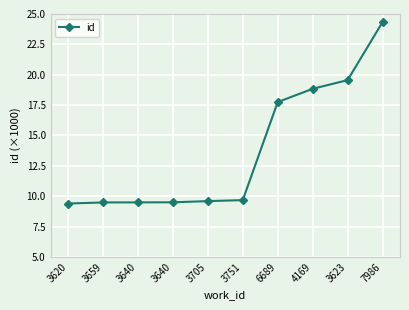

Approximately how many times larger is the value at 3623 compared to 3751?

2.0